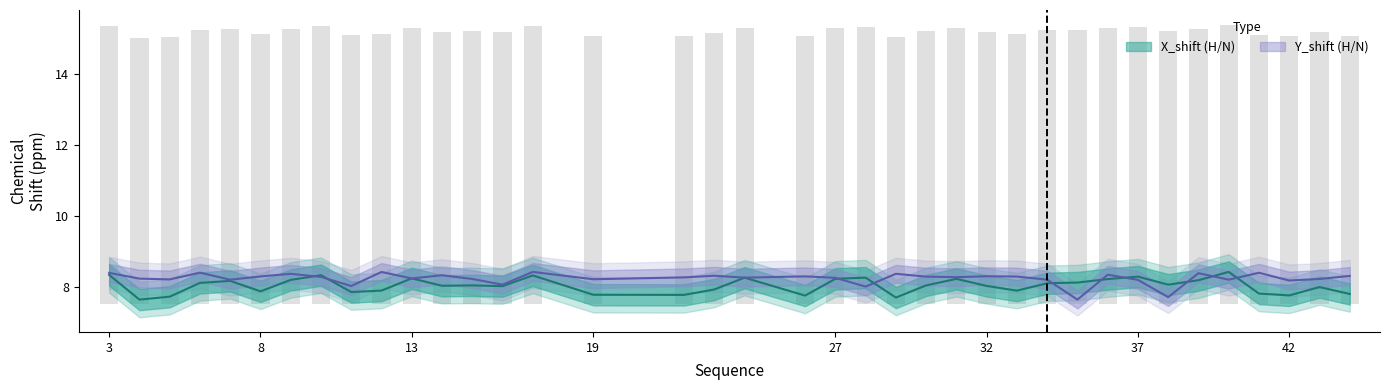

How many data points in X_shift are above 8?

23